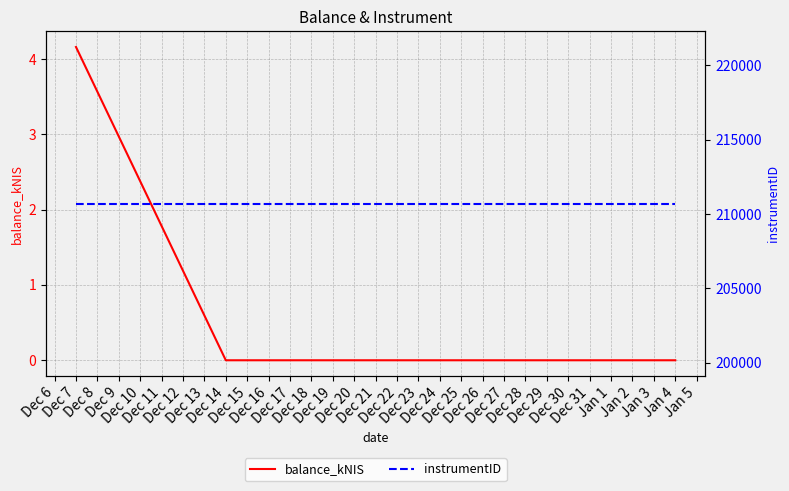

Reading left to right, list all the values displayed in this chart.

balance_kNIS: 4.2	0.0	0.0
instrumentID: 210701.0	210701.0	210701.0